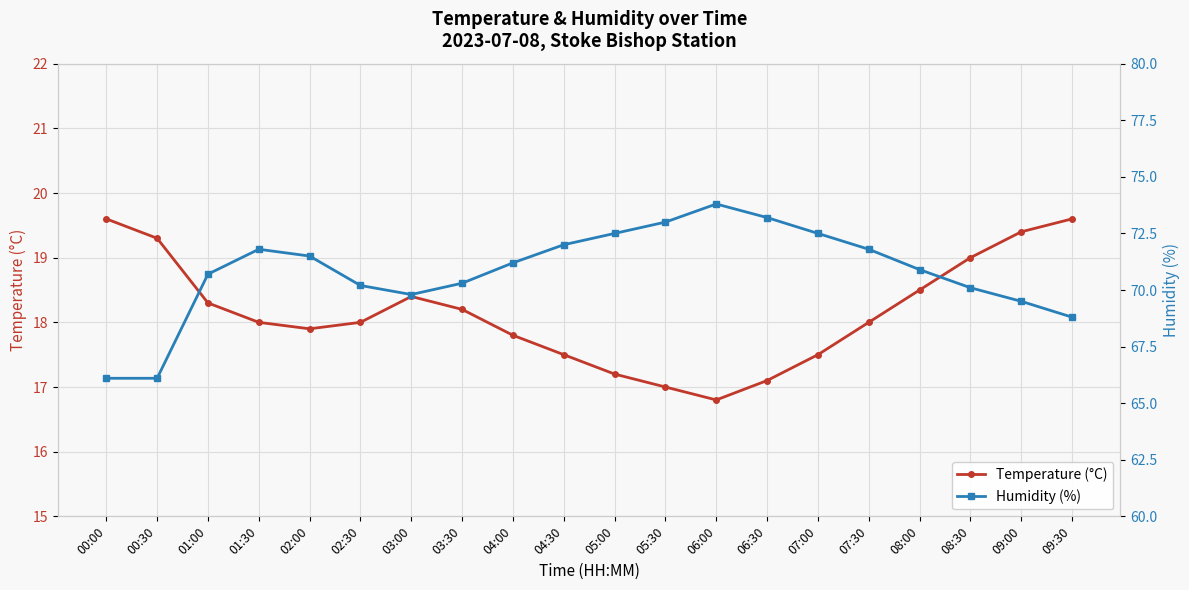

At which category is the sum across all series the highest?

06:00